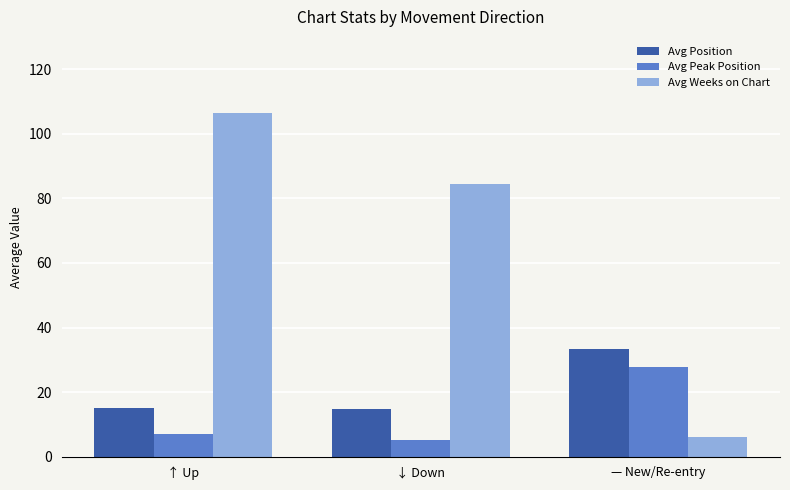

Is the value of Avg Weeks on Chart at ↑ Up greater than the value of Avg Position at ↓ Down?

Yes